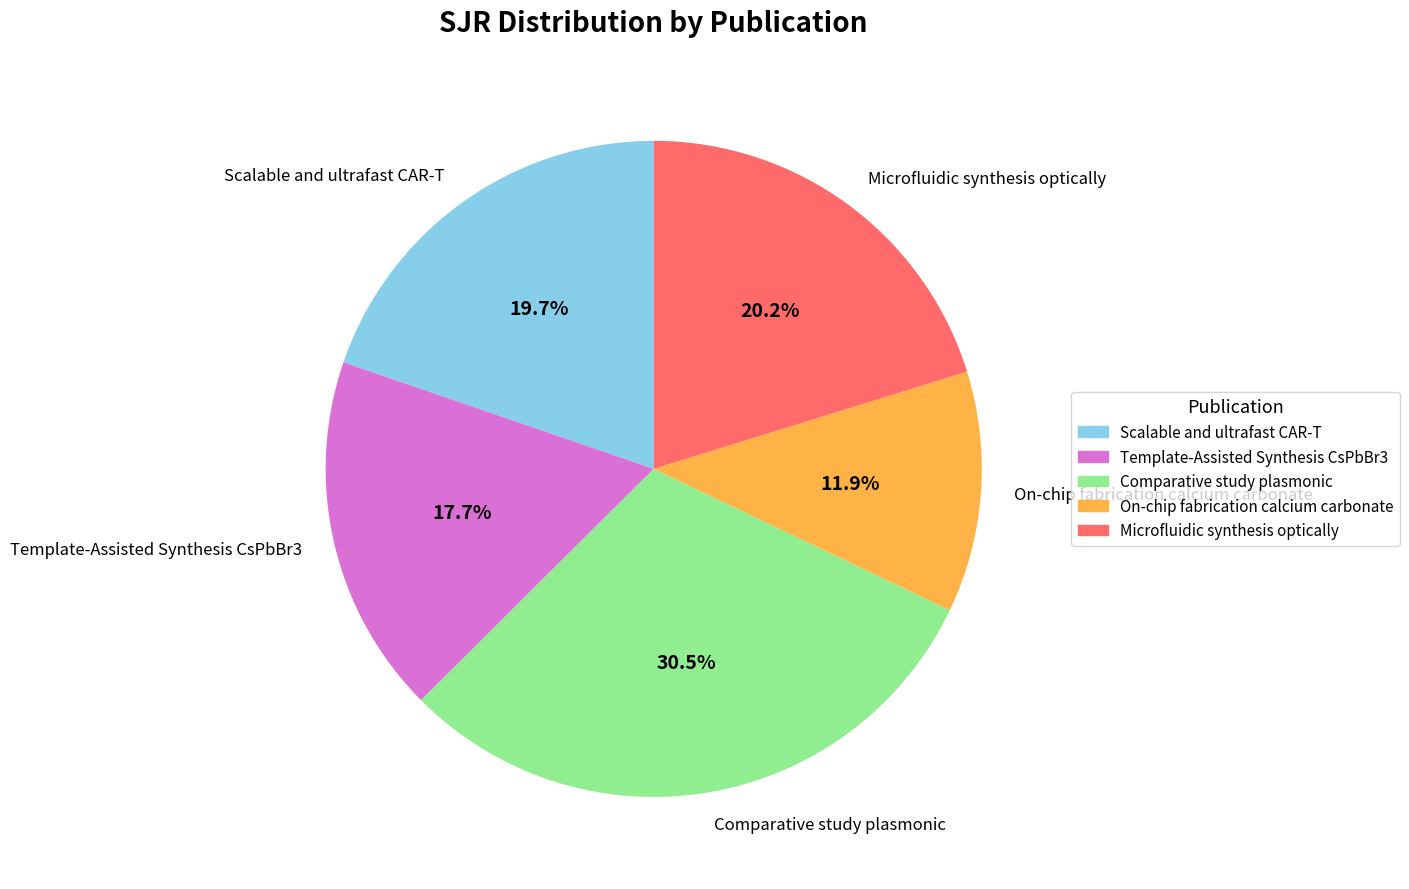

To the nearest percent, what is the difference between the largest and smallest slice percentages?

19%